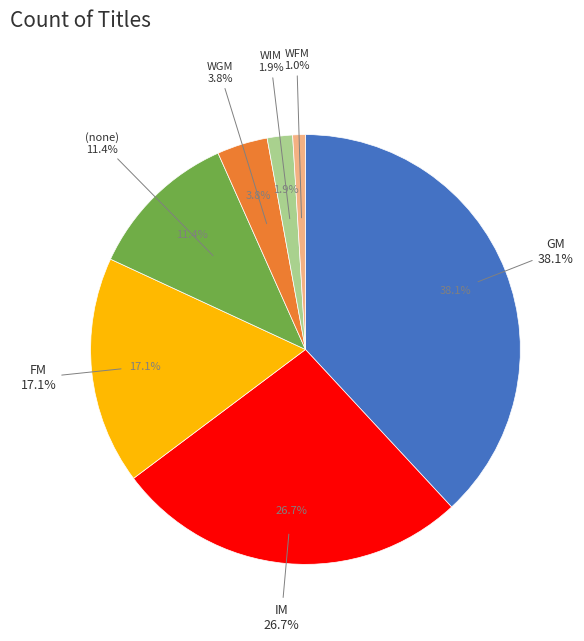

Count the number of slices in the pie.

7